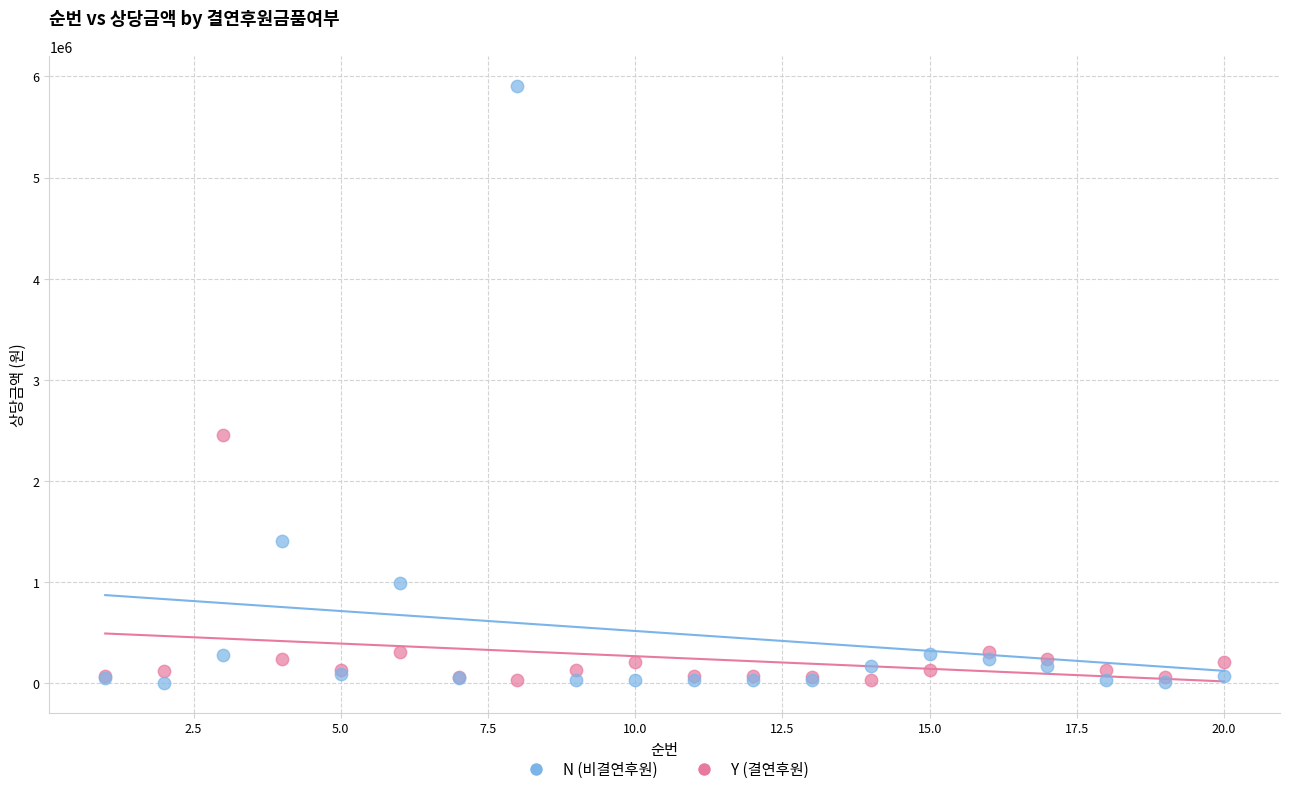

Which series reaches the maximum Y coordinate?

N (비결연후원)